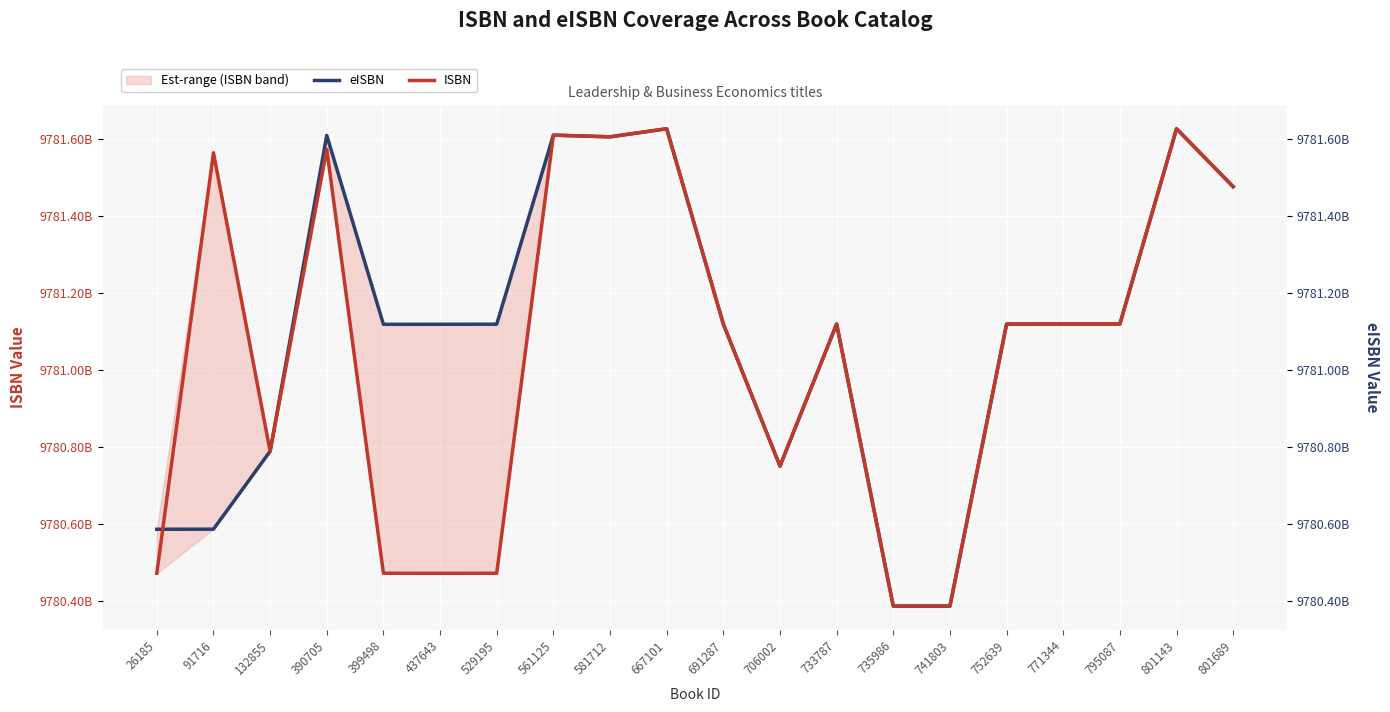

At 795087, list the series in order from smallest to largest.

ISBN, eISBN